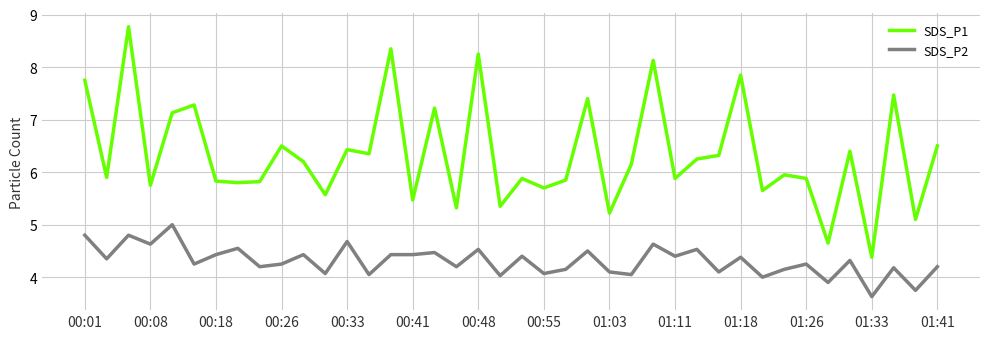

Which series has the largest range (max minus min)?

SDS_P1